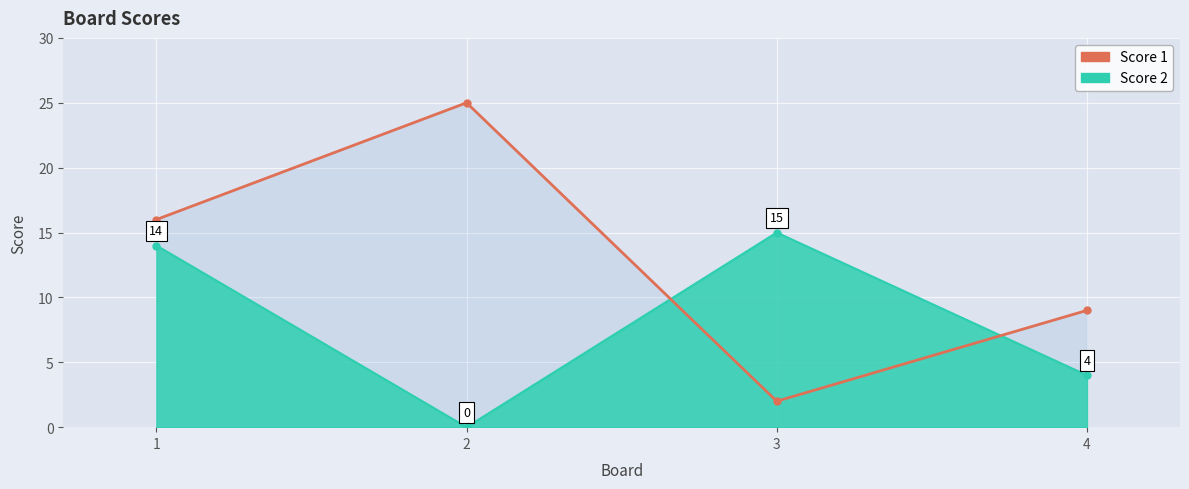

What is the change in value from 1 to 4?

-7